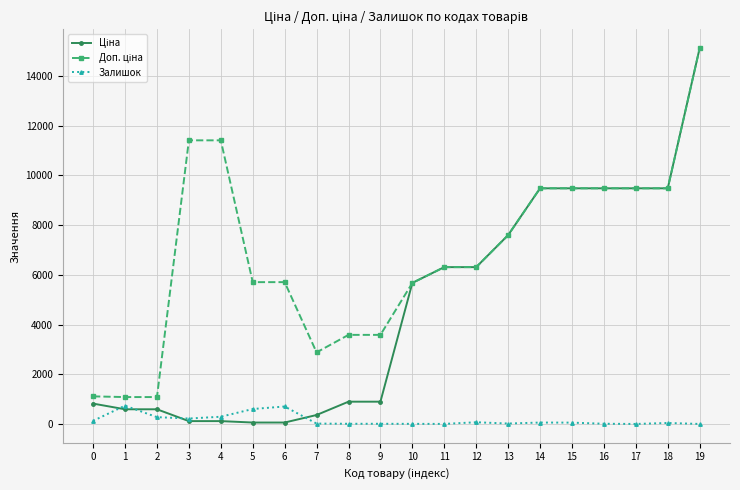

What is the highest value of the Залишок series?

736.0